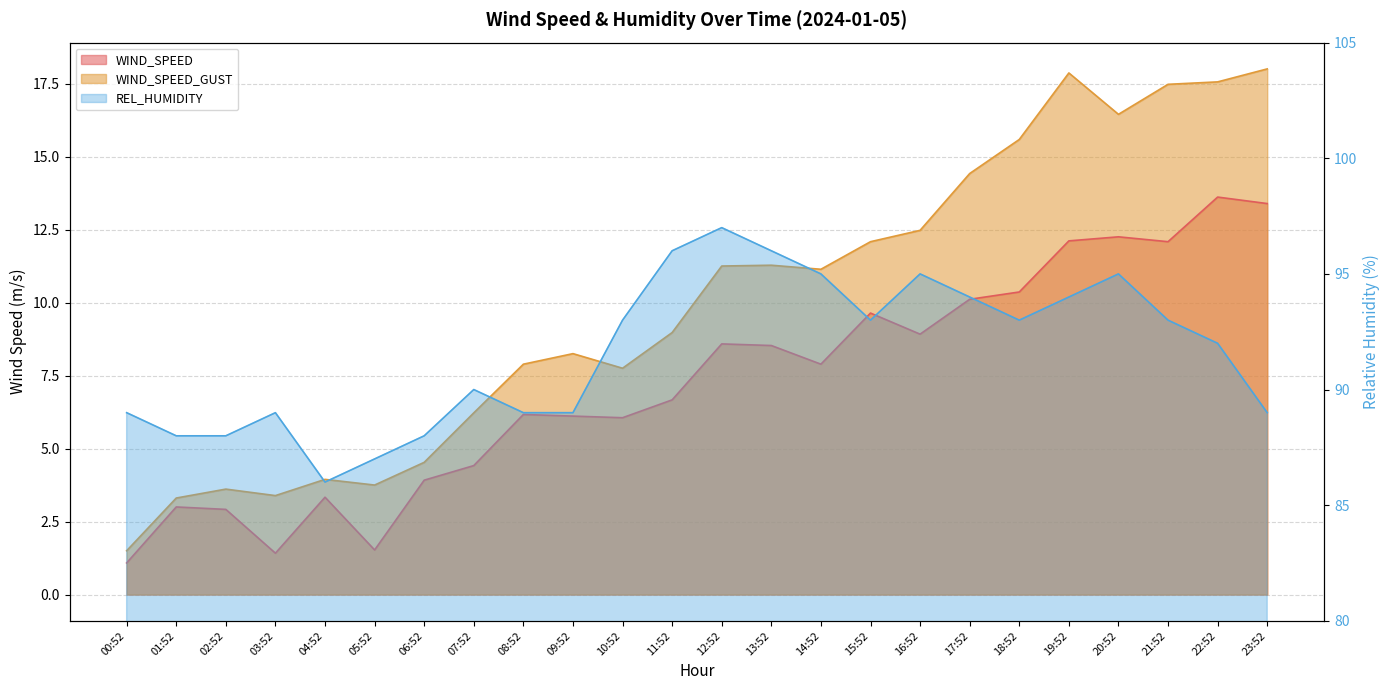

Reading left to right, what are all the values shown in this chart?

WIND_SPEED: 00:52=1.1	01:52=3.0	02:52=2.9	03:52=1.4	04:52=3.3	05:52=1.5	06:52=3.9	07:52=4.4	08:52=6.2	09:52=6.1	10:52=6.1	11:52=6.7	12:52=8.6	13:52=8.5	14:52=7.9	15:52=9.6	16:52=8.9	17:52=10.1	18:52=10.4	19:52=12.1	20:52=12.2	21:52=12.1	22:52=13.6	23:52=13.4
WIND_SPEED_GUST: 00:52=1.5	01:52=3.3	02:52=3.6	03:52=3.4	04:52=3.9	05:52=3.8	06:52=4.5	07:52=6.2	08:52=7.9	09:52=8.2	10:52=7.7	11:52=9.0	12:52=11.2	13:52=11.3	14:52=11.1	15:52=12.1	16:52=12.5	17:52=14.4	18:52=15.6	19:52=17.9	20:52=16.4	21:52=17.5	22:52=17.6	23:52=18.0
REL_HUMIDITY: 00:52=89.0	01:52=88.0	02:52=88.0	03:52=89.0	04:52=86.0	05:52=87.0	06:52=88.0	07:52=90.0	08:52=89.0	09:52=89.0	10:52=93.0	11:52=96.0	12:52=97.0	13:52=96.0	14:52=95.0	15:52=93.0	16:52=95.0	17:52=94.0	18:52=93.0	19:52=94.0	20:52=95.0	21:52=93.0	22:52=92.0	23:52=89.0